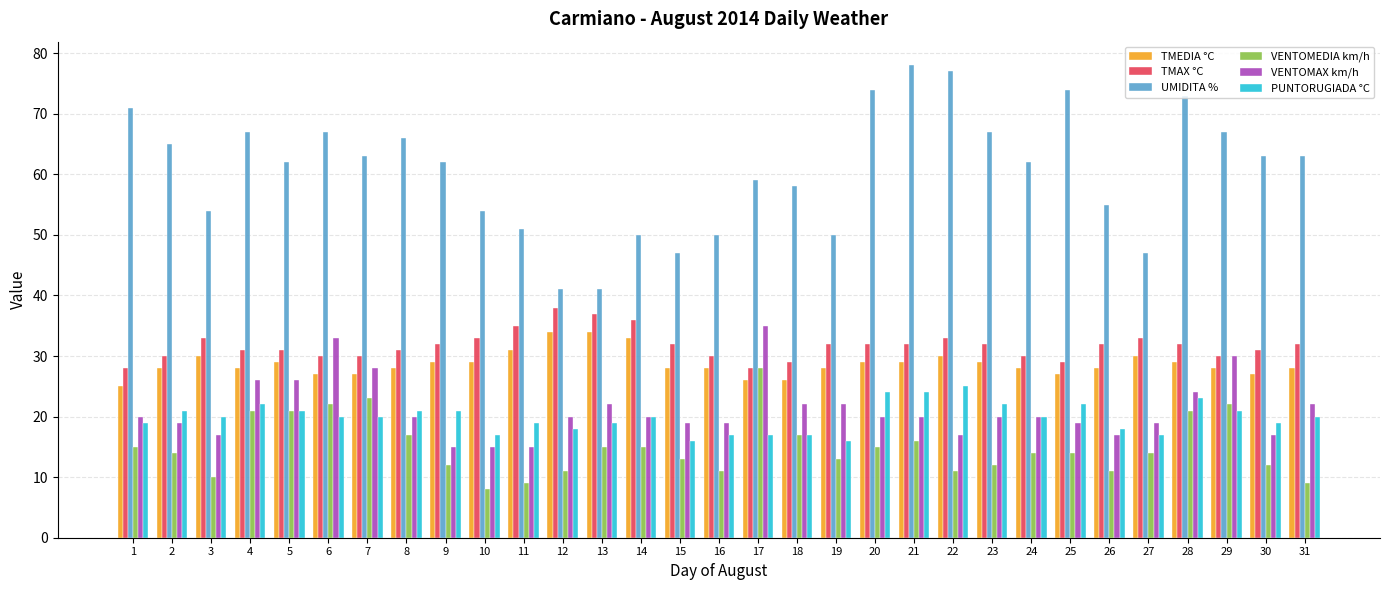

Are the bars grouped side by side (vs. stacked)?

Yes